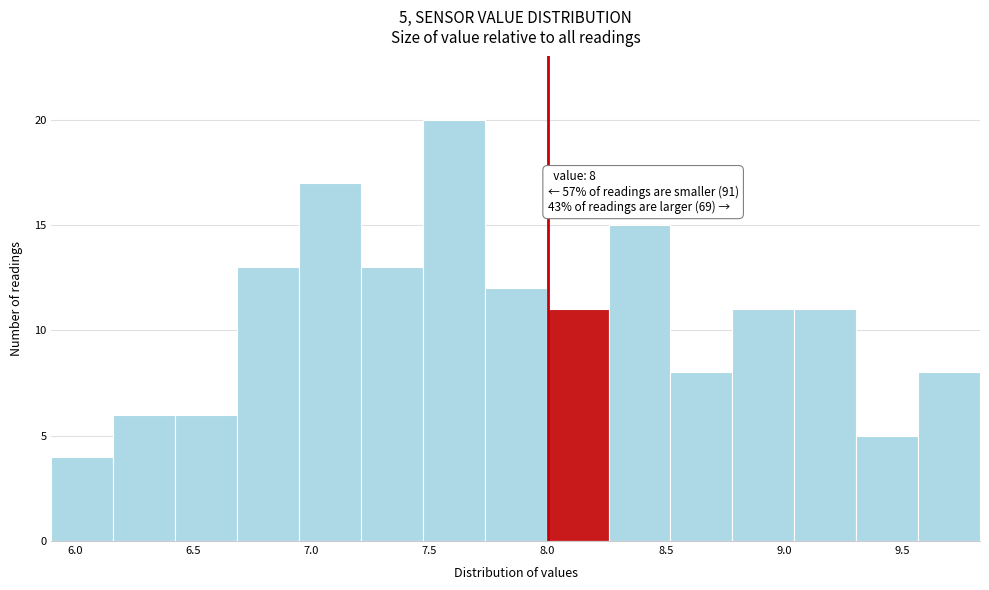

Over which range of the x-axis is the bar tallest?

7.45 to 7.75